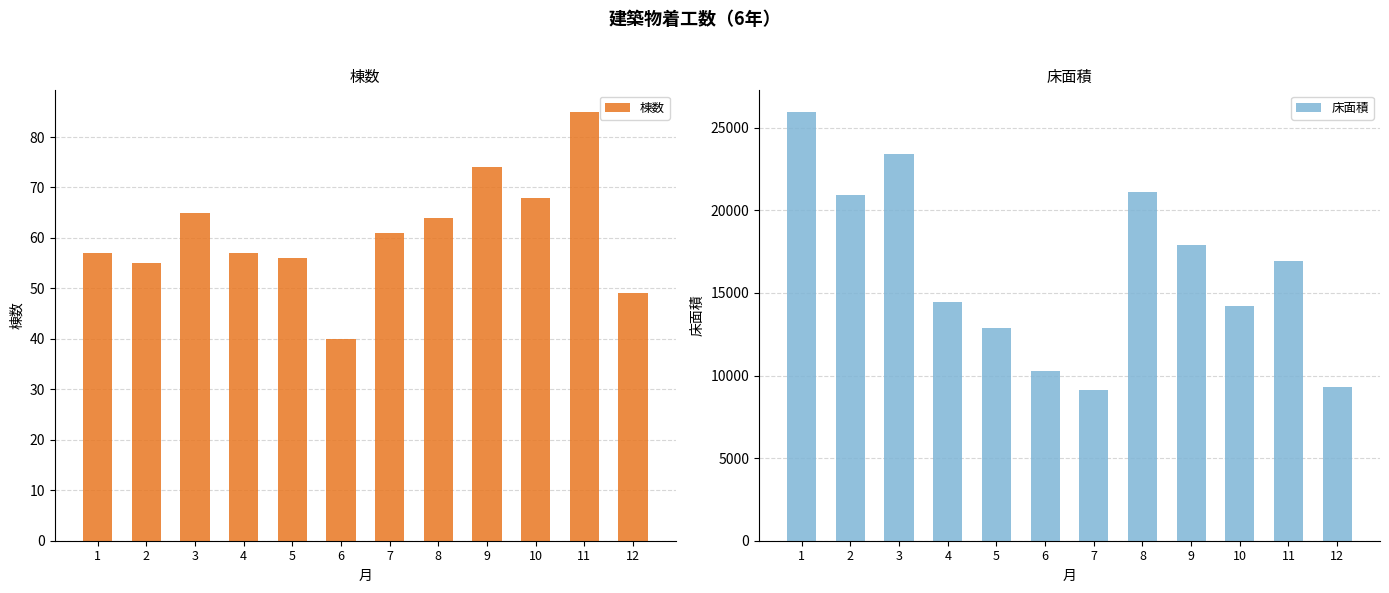

What value does the 床面積 series have at 10?

14190